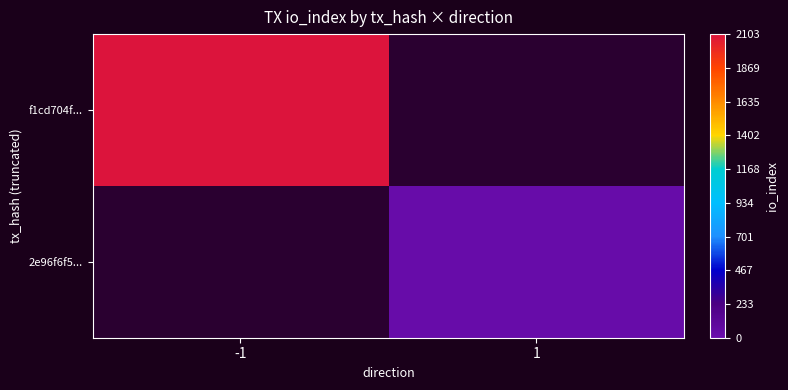

What is the total value across all series at 1?

17